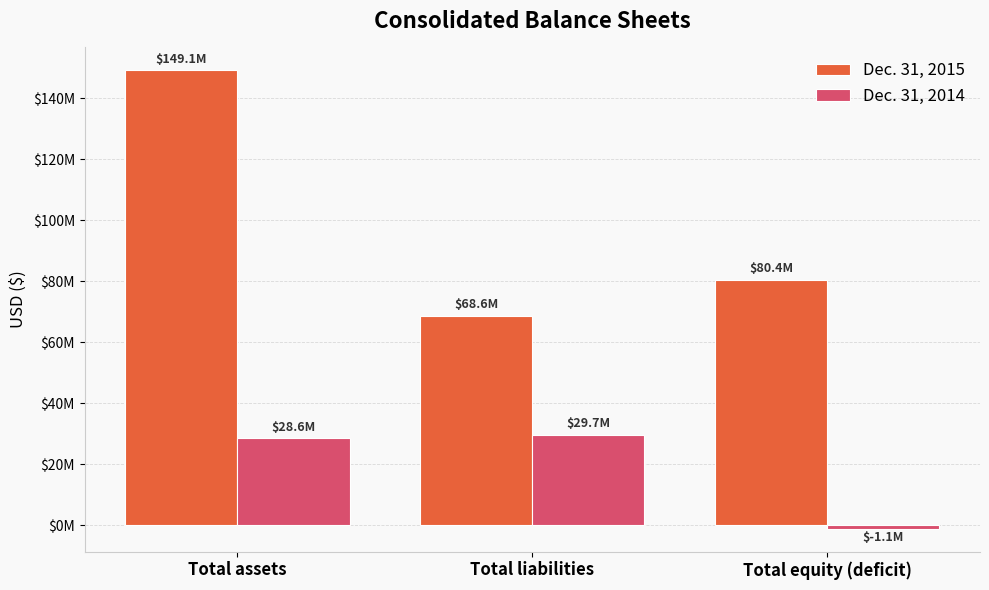

Is it true that Dec. 31, 2015 equals 262040277 at Total assets?

False